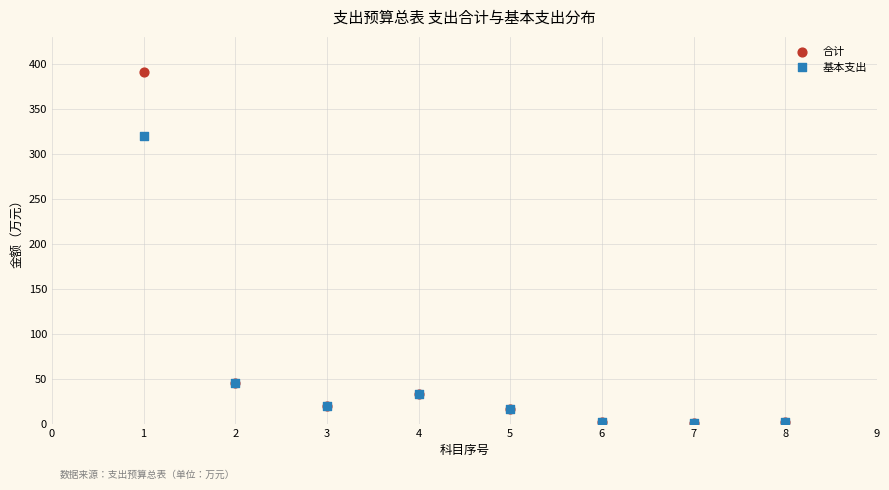

In the 合计 series, what Y value is closest to 195?

45.3